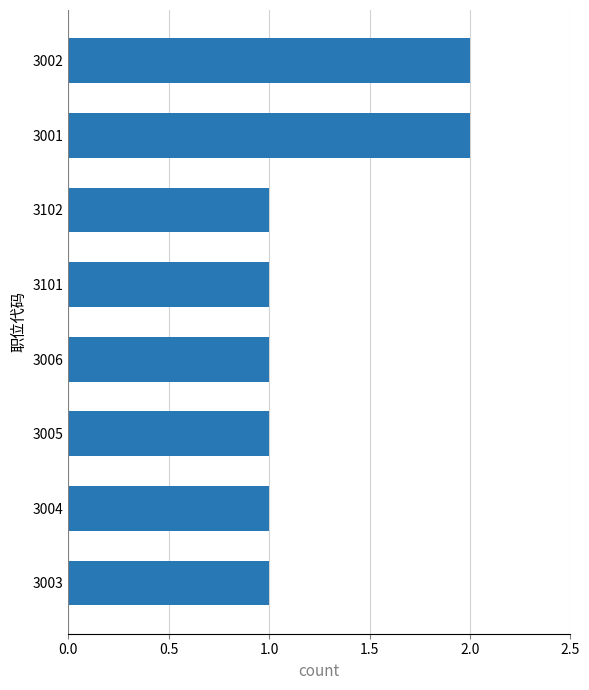

Which has a higher value, 3002 or 3006?

3002